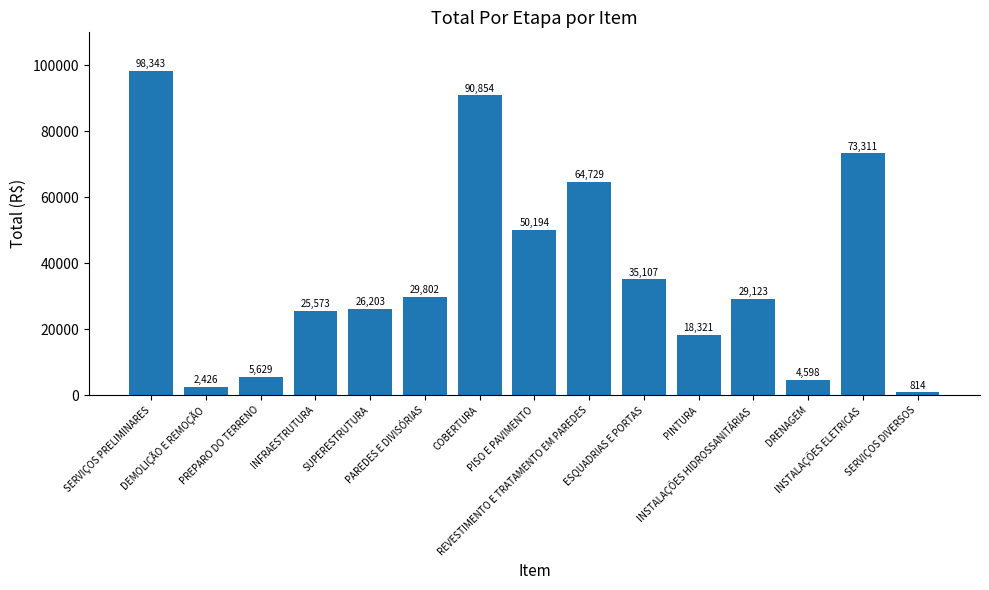

The value at PAREDES E DIVISÓRIAS is 52727.5. True or false?

False